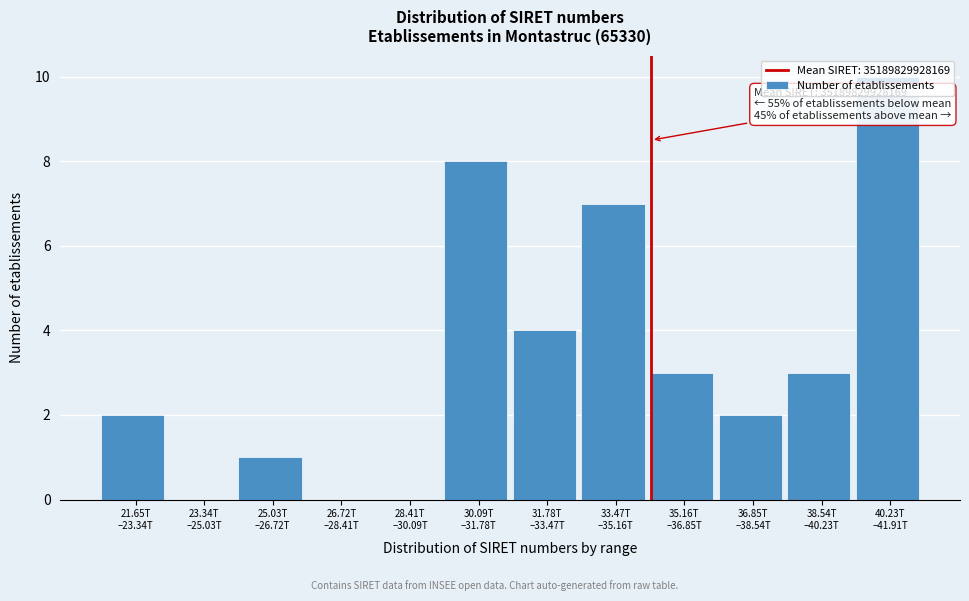

What is the sum of all values?

40